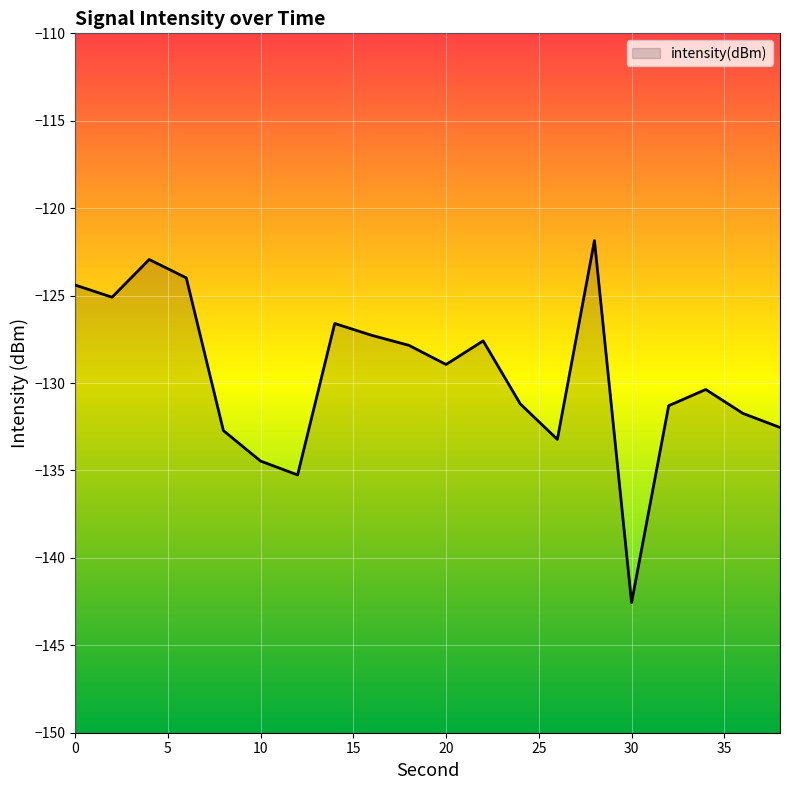

Which has a higher value, 2 or 34?

2